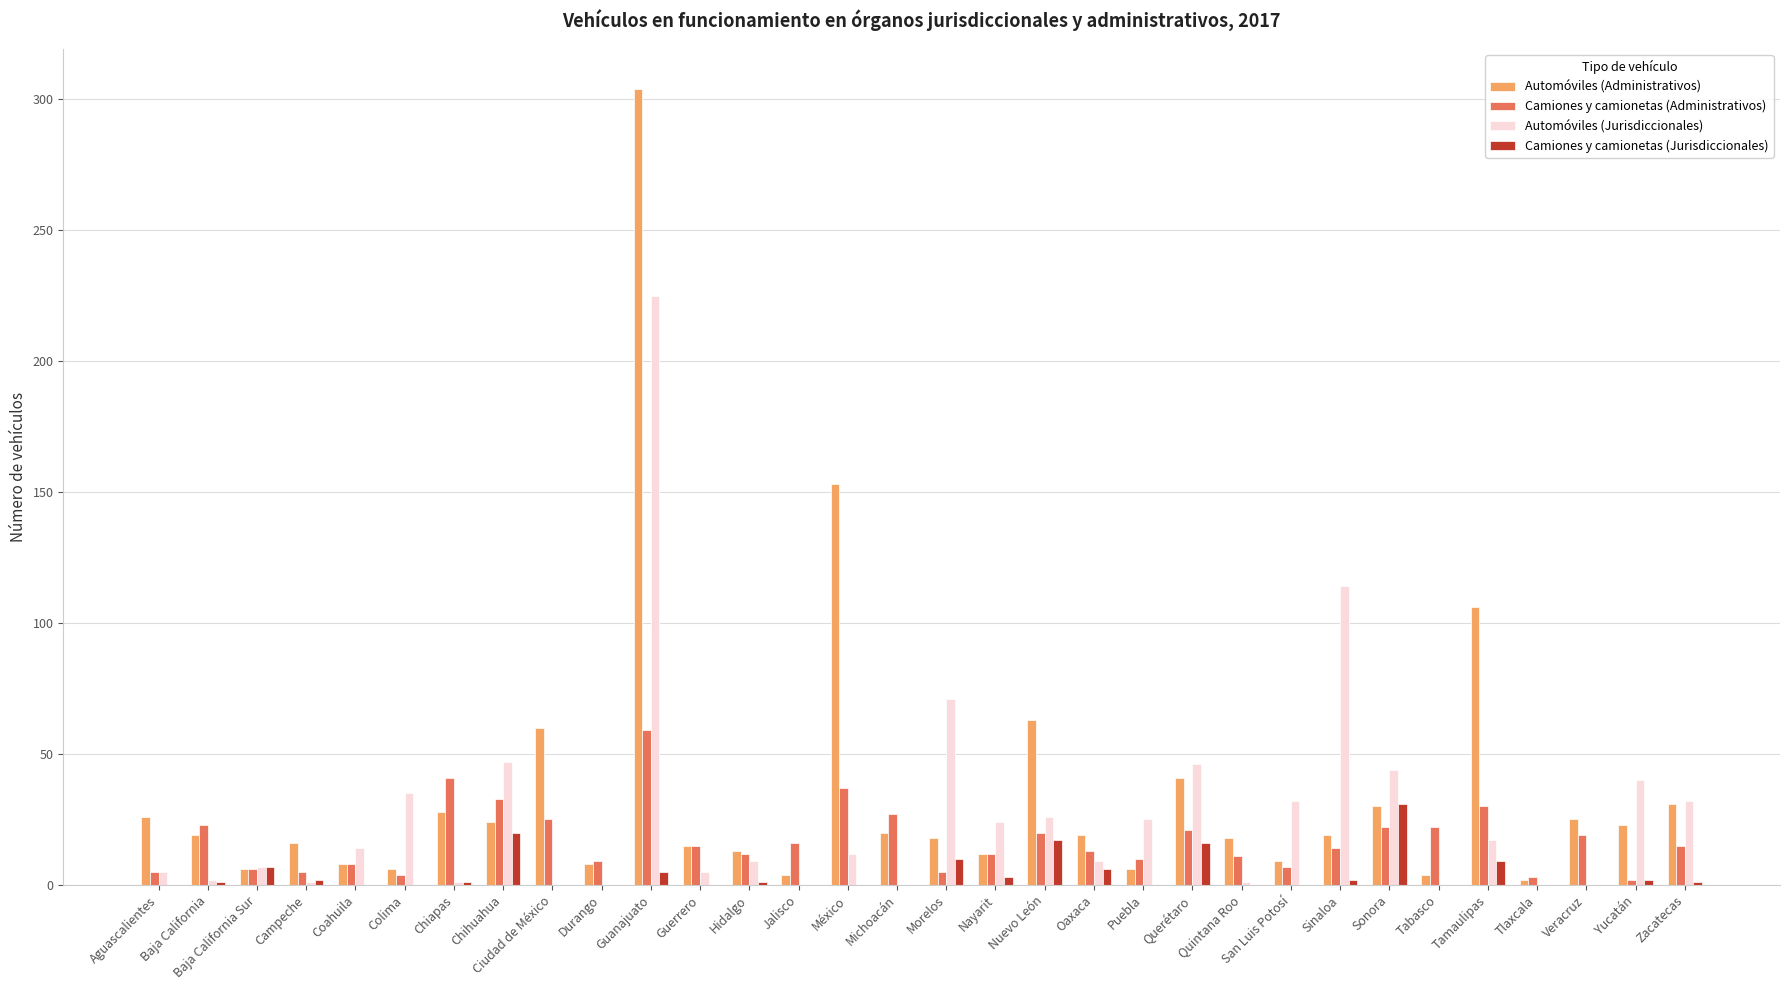

What is the total value across all series at Coahuila?

30